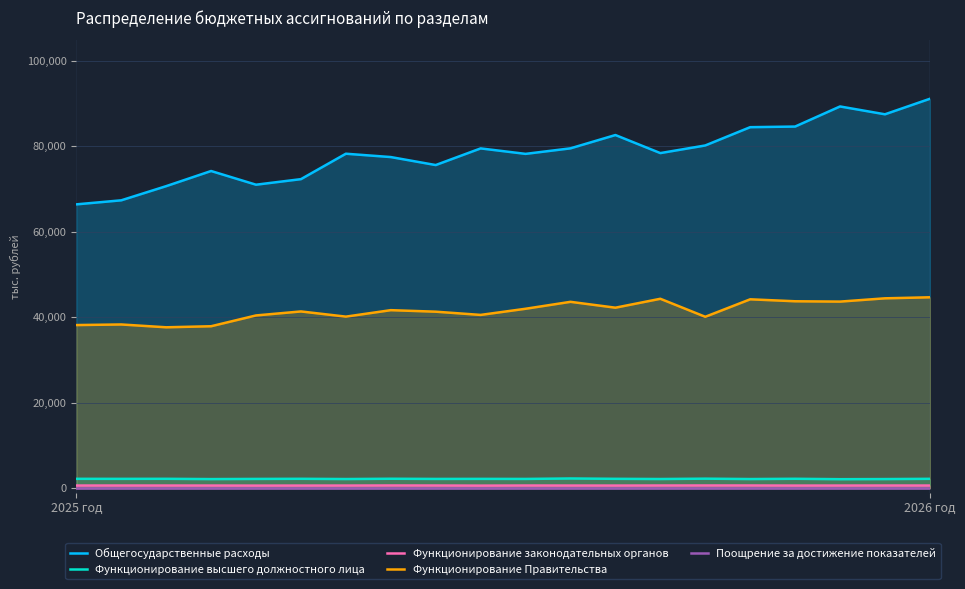

True or false: Функционирование высшего должностного лица and Поощрение за достижение показателей cross at least once.

False